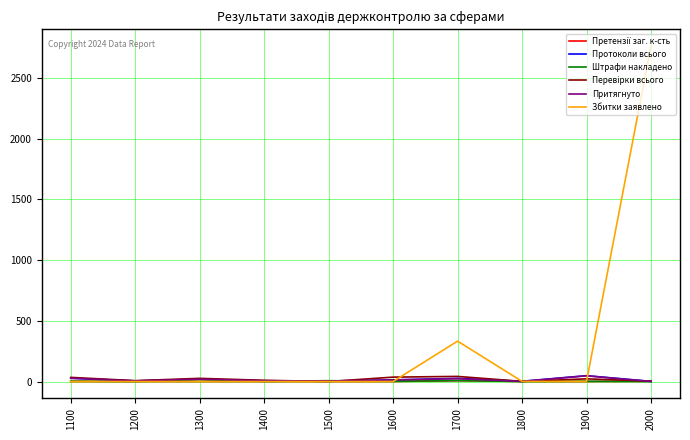

Which category has the highest value across all series?

2000